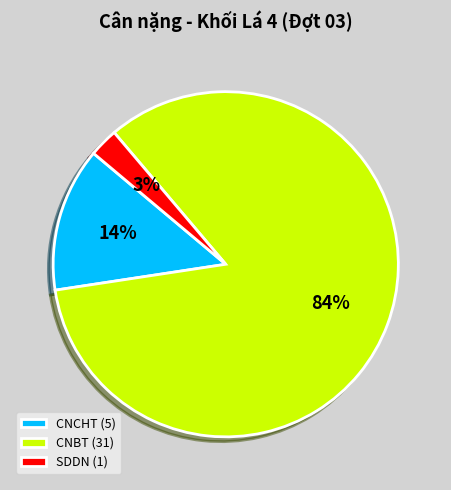

How many segments does this pie chart have?

3